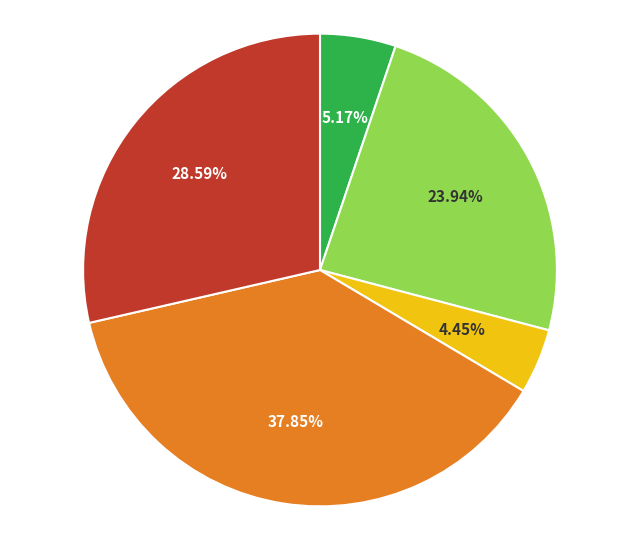

To the nearest percent, what is the difference between the largest and smallest slice percentages?

33%